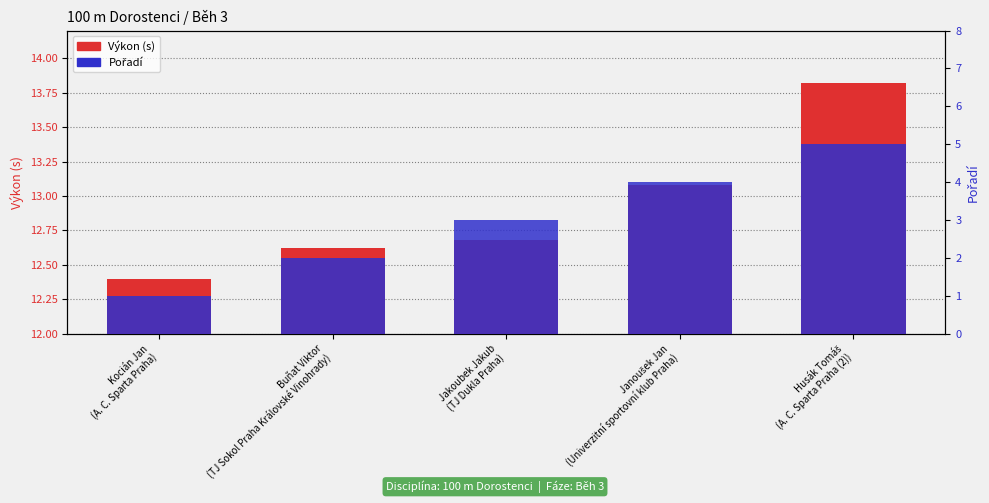

Which category has the highest value in the Pořadí series?

Husák Tomáš
(A. C. Sparta Praha (2))